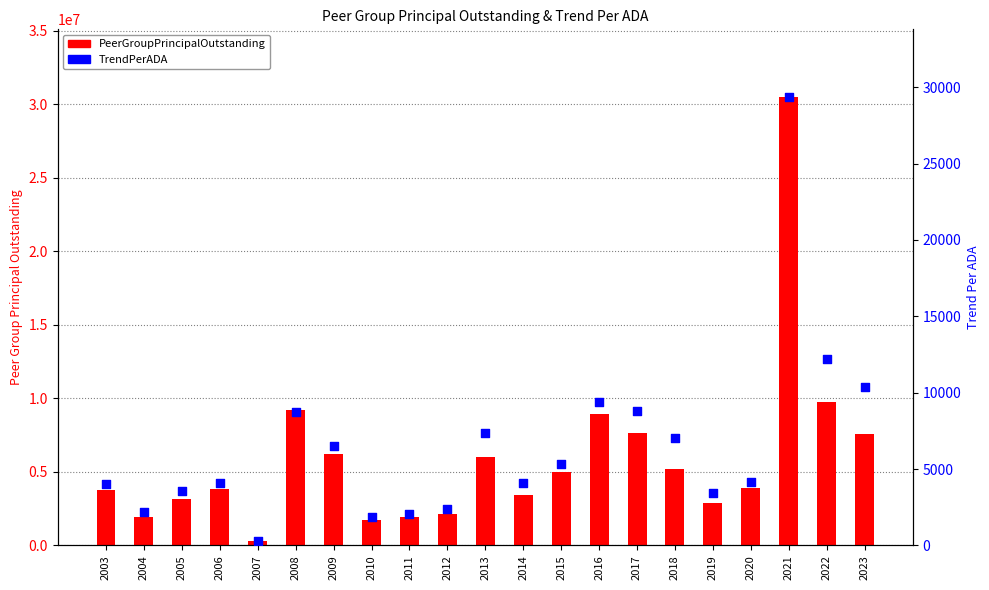

Which series has the largest total across all categories?

PeerGroupPrincipalOutstanding